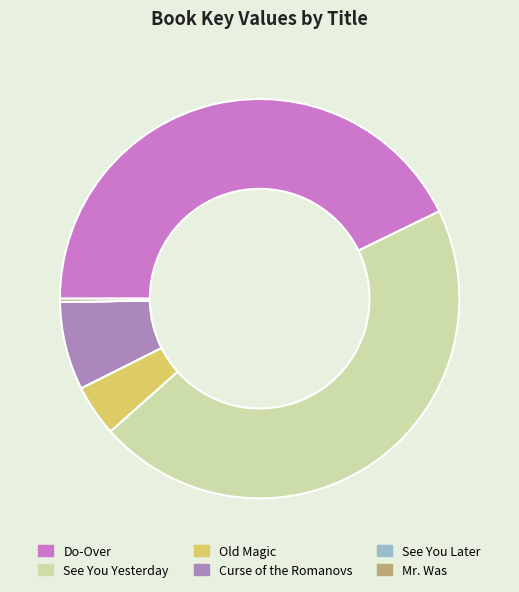

True or false: Do-Over accounts for 56% of the total.

False